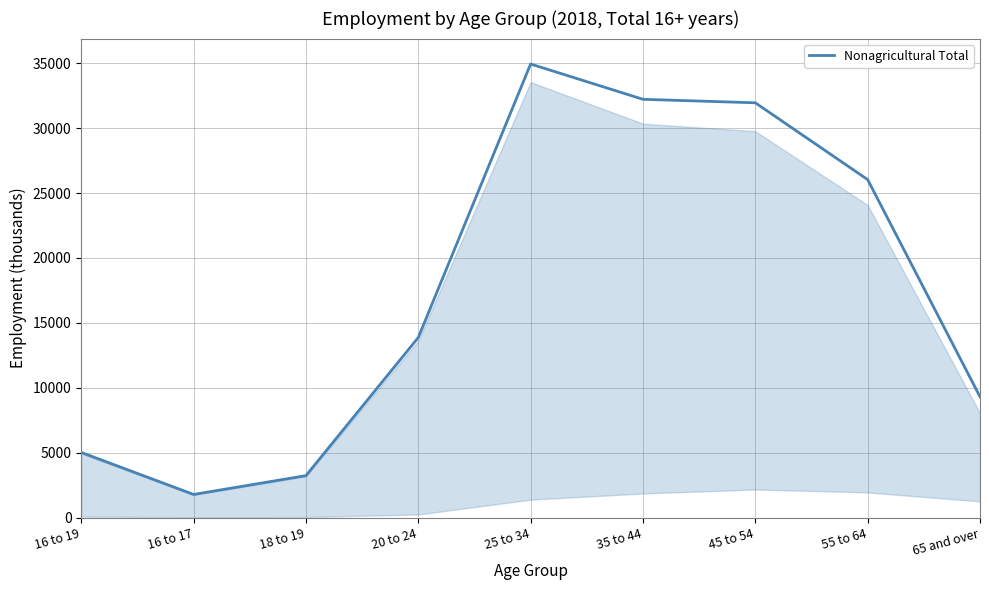

Which label corresponds to the smallest value in the chart?

16 to 17